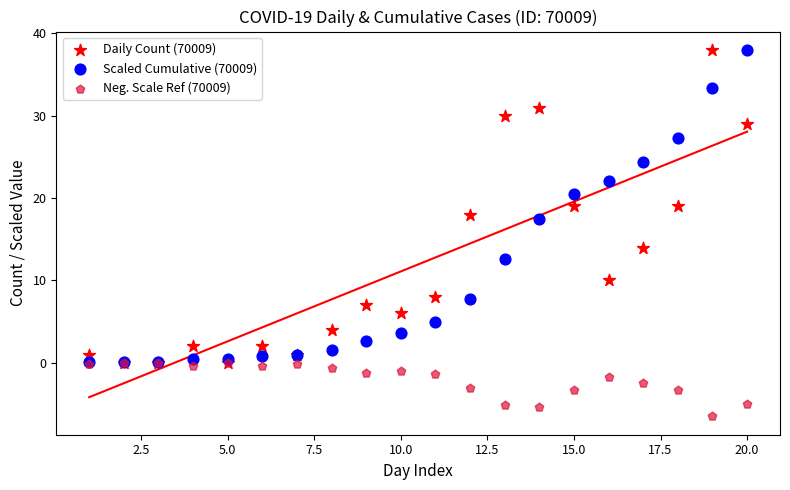

What are all the series names shown in the legend?

Daily Count (70009), Scaled Cumulative (70009), Neg. Scale Ref (70009)